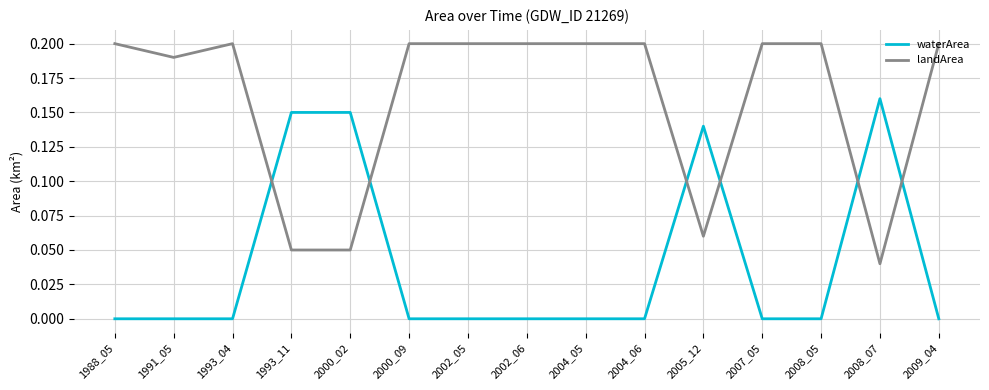

Which series has the largest total across all categories?

landArea